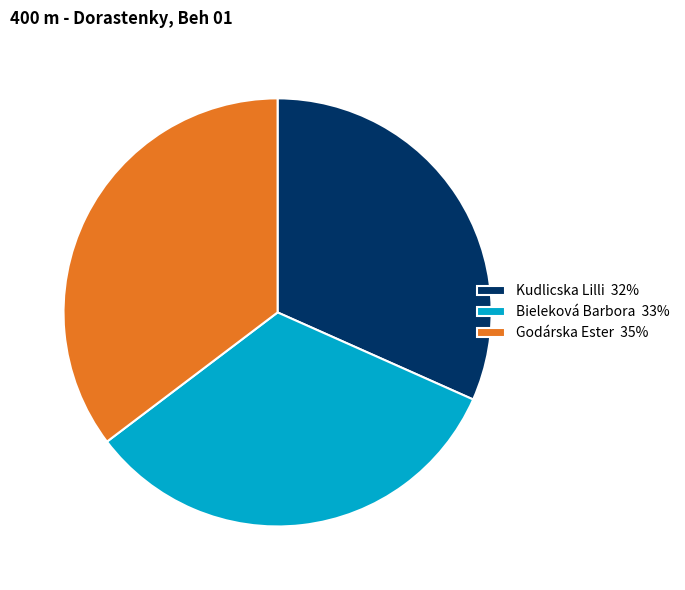

Which has a higher value, Kudlicska Lilli 32% or Godárska Ester 35%?

Godárska Ester 35%